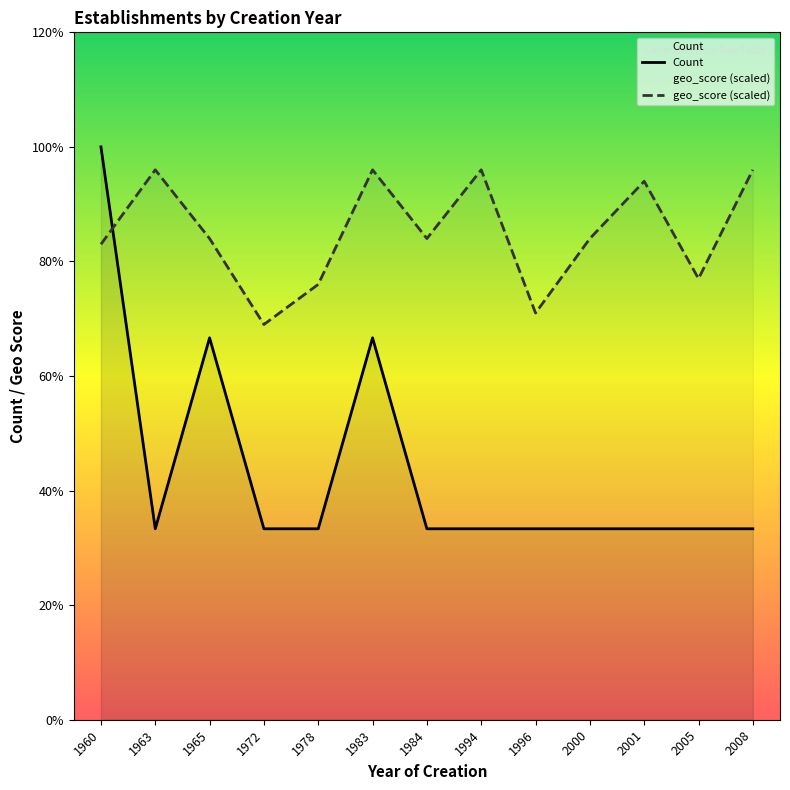

At how many categories does at least one series exceed 2?

13